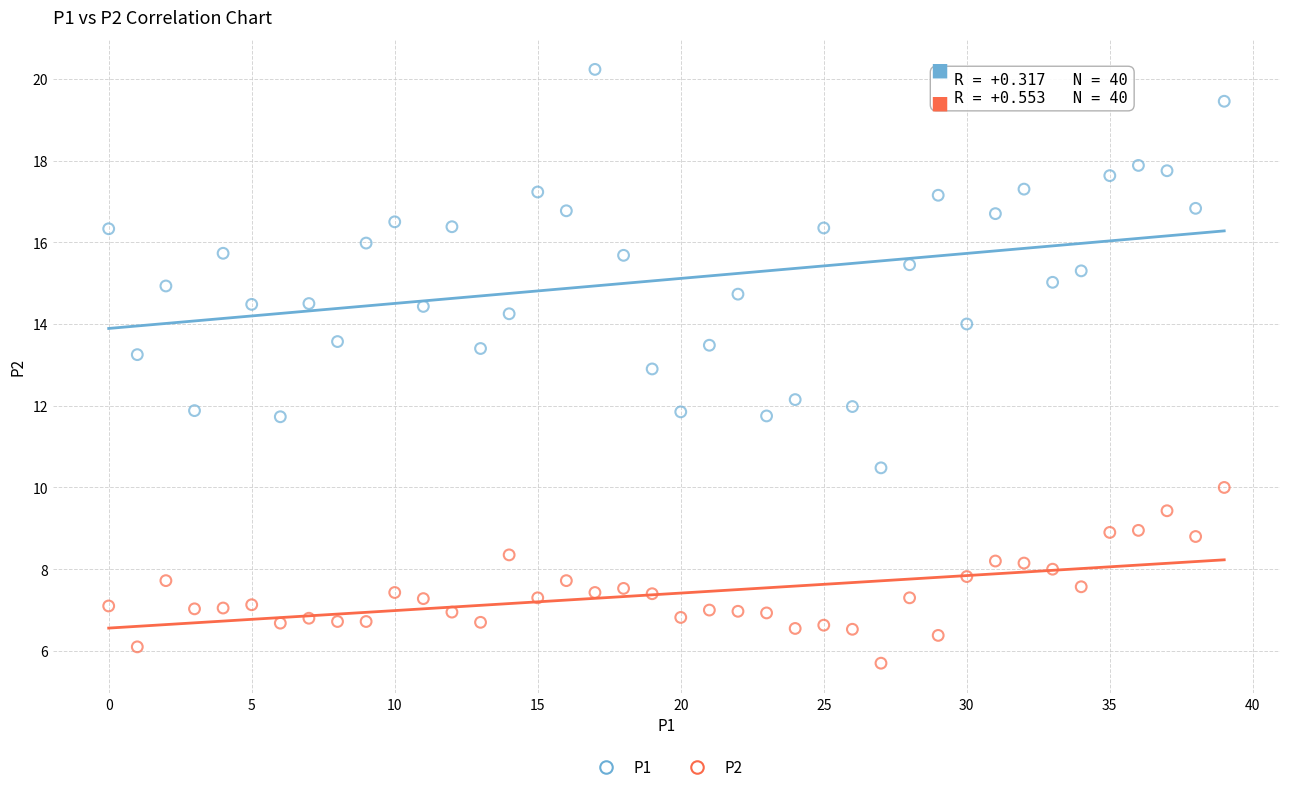

Which series contains the lowest Y value?

P2